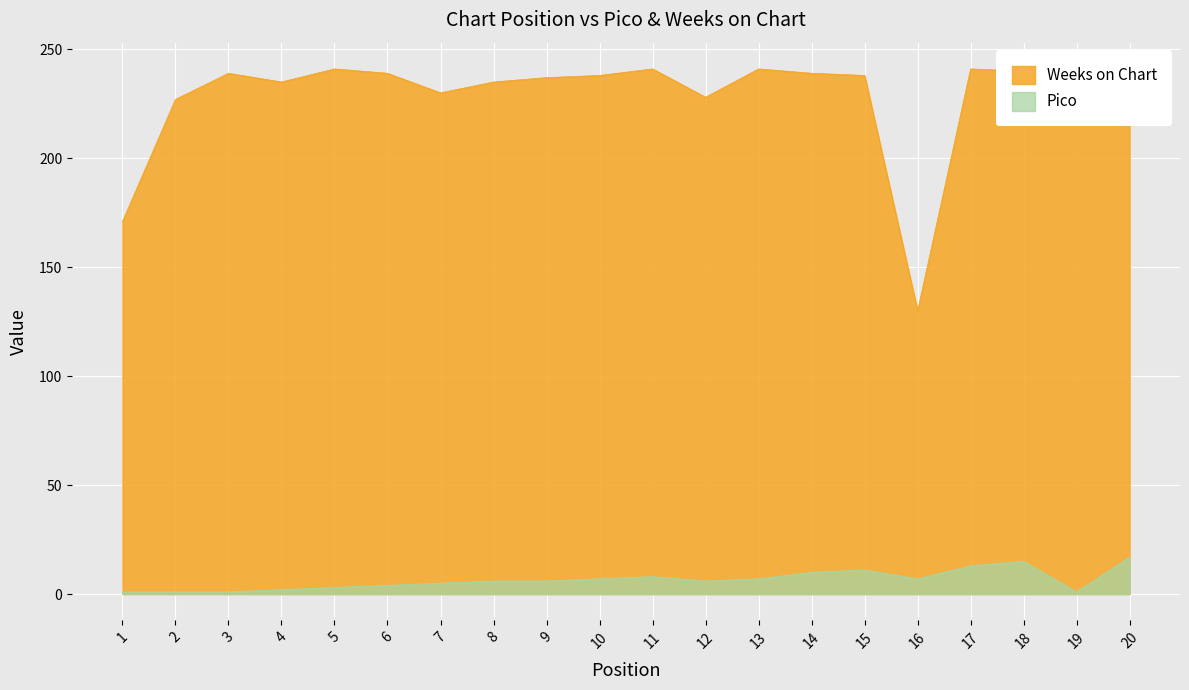

Rank the categories by Pico value from lowest to highest.

1, 2, 3, 19, 4, 5, 6, 7, 8, 9, 12, 10, 13, 16, 11, 14, 15, 17, 18, 20